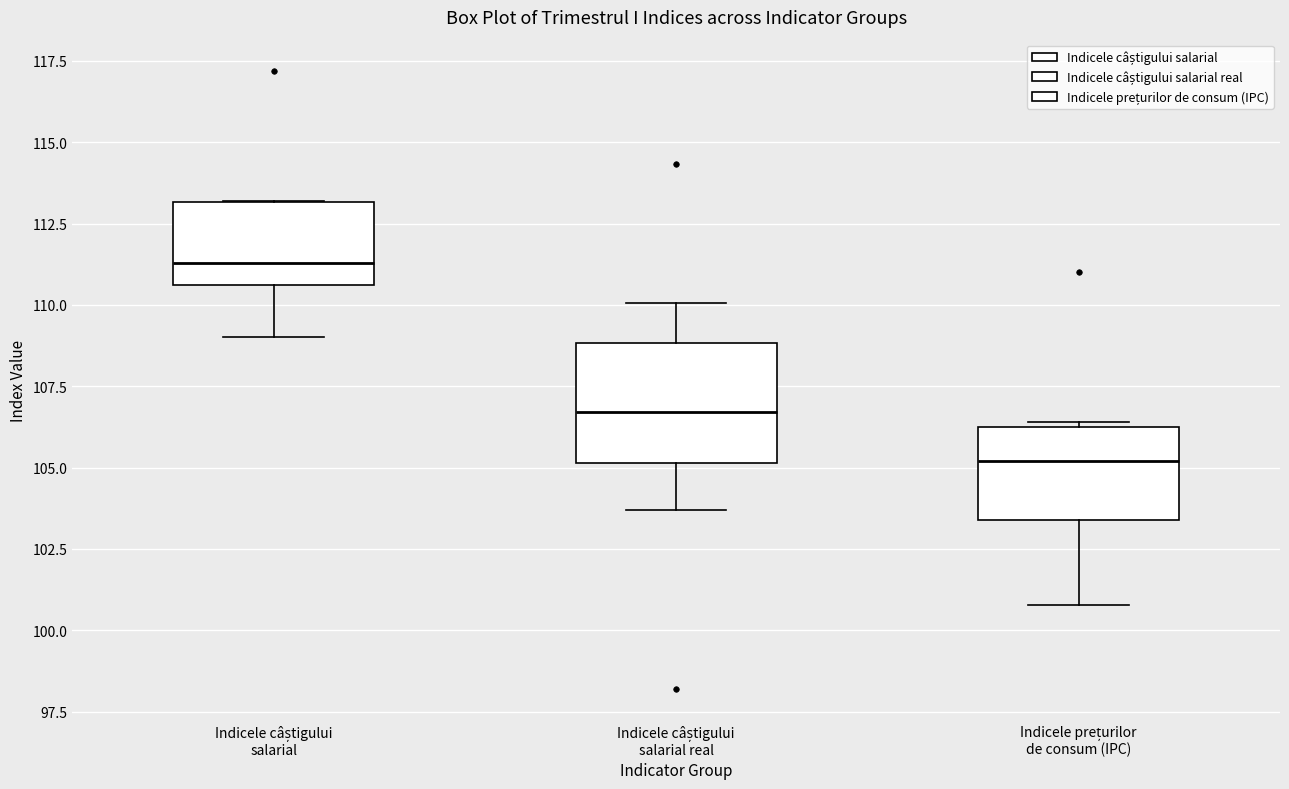

Which box is the tallest, from its lower edge to its upper edge?

Indicele câștigului salarial real